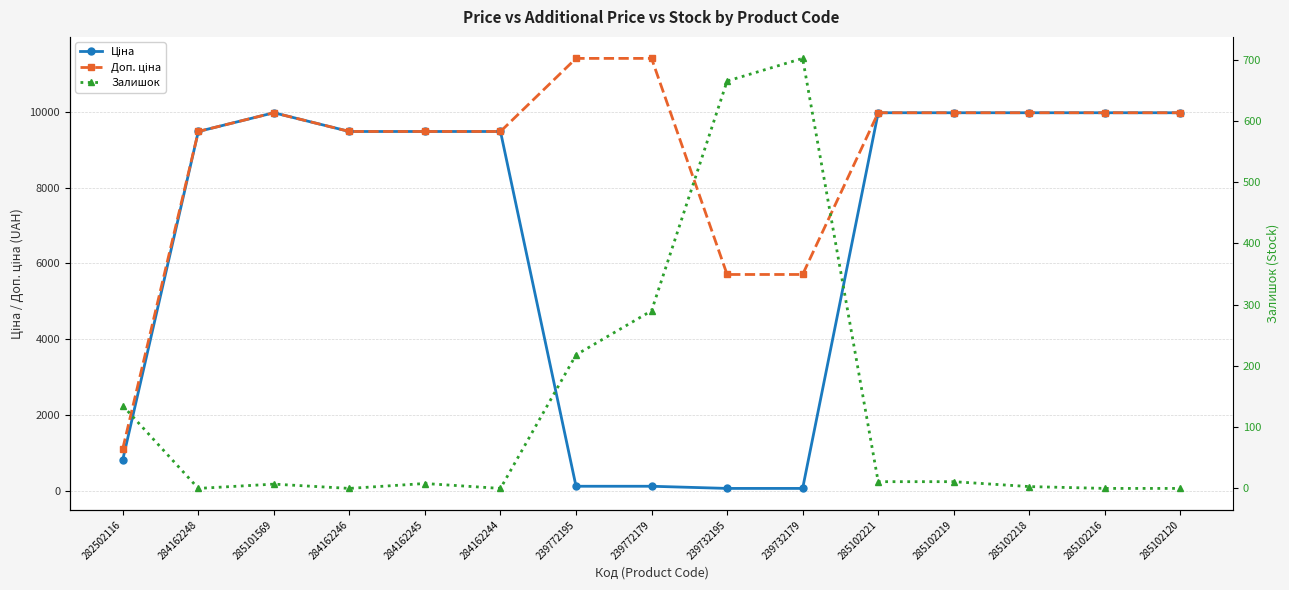

At how many categories does at least one series exceed 665?

15